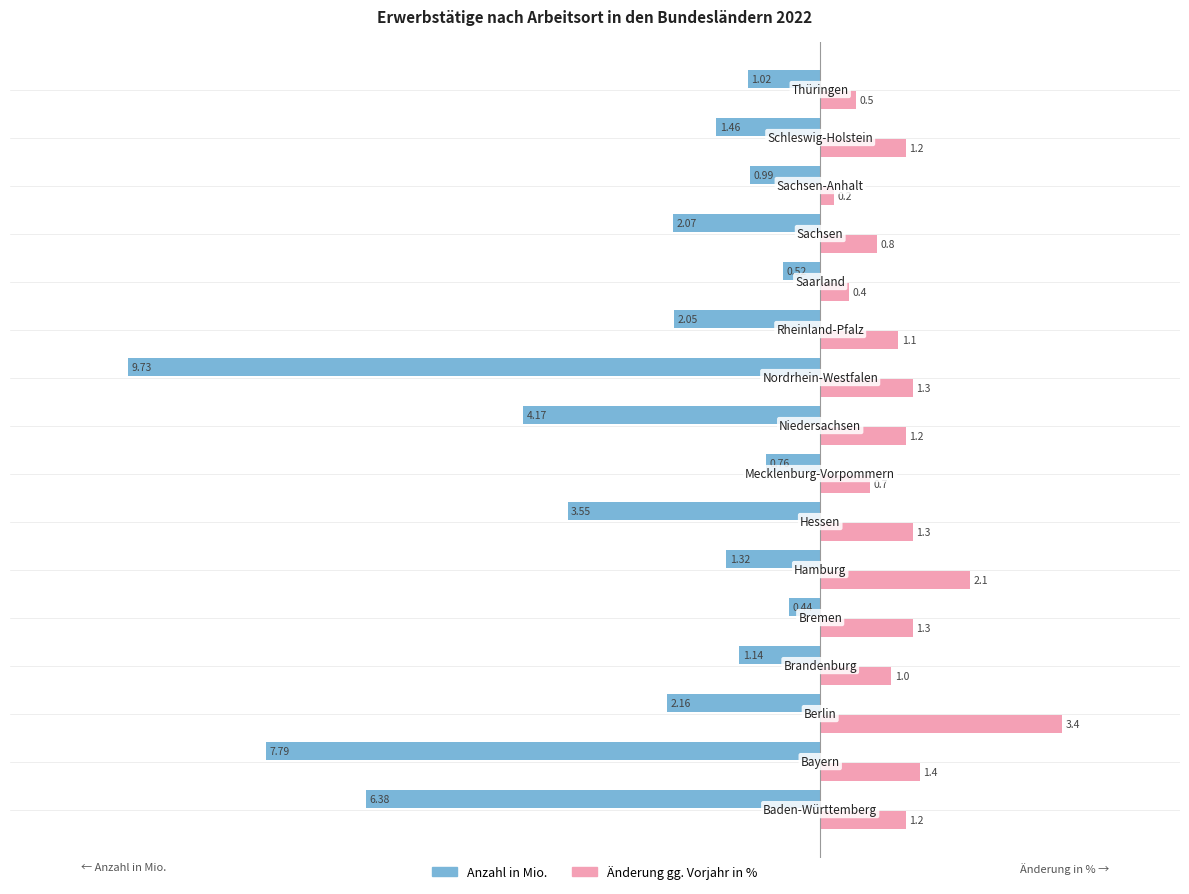

What is the maximum value shown in the chart?

3.4